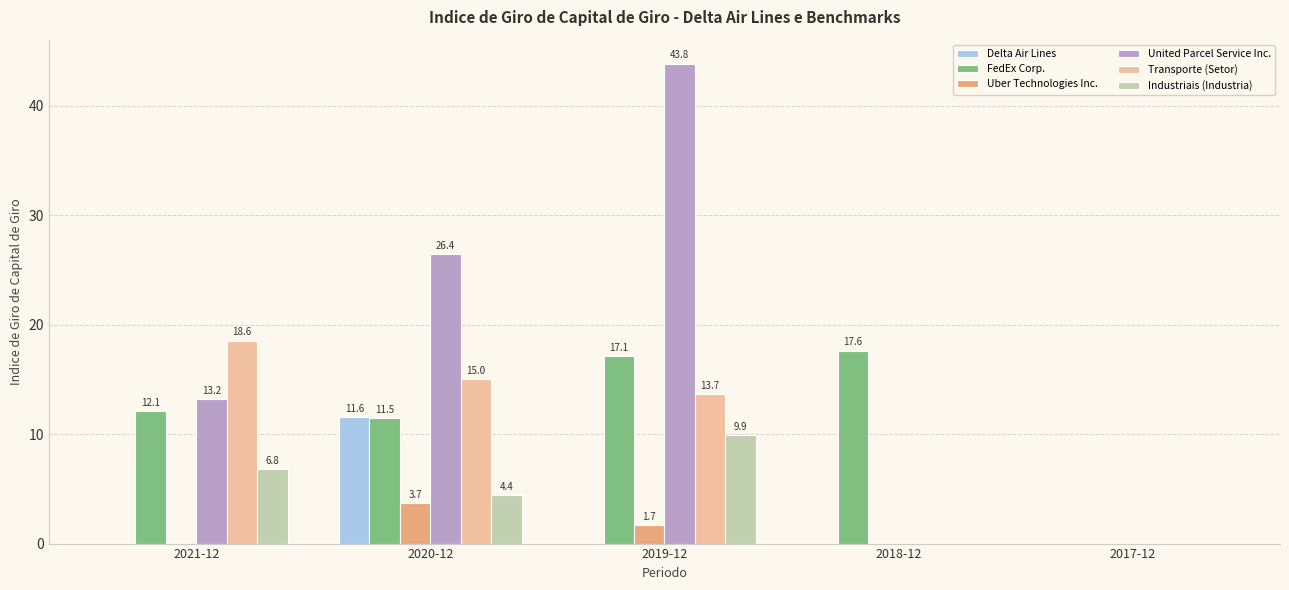

What is the sum of the United Parcel Service Inc. values at 2021-12 and 2018-12?

13.2